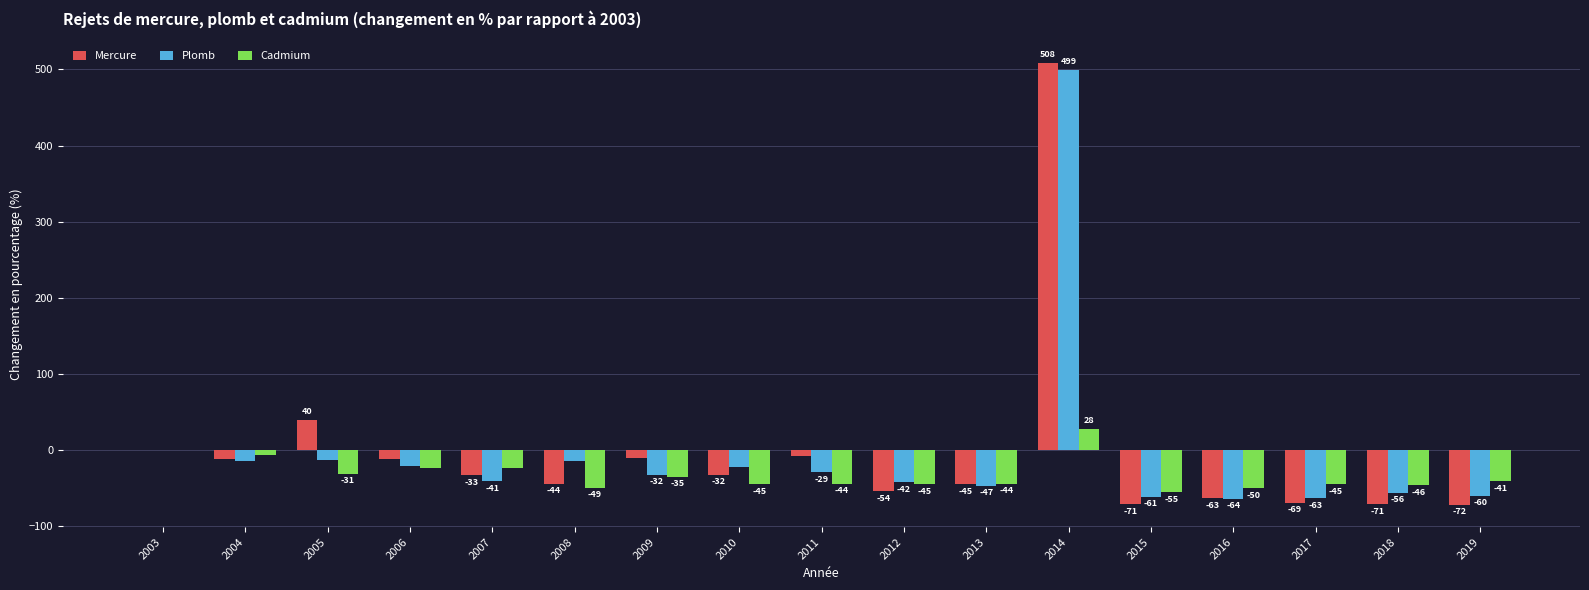

Is the value of Mercure at 2003 greater than the value of Cadmium at 2008?

Yes